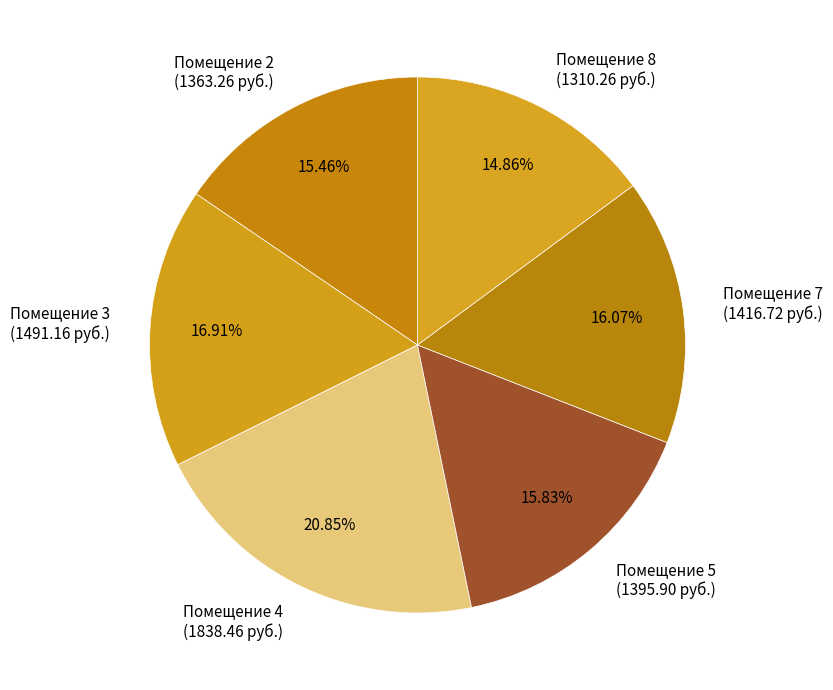

Does Помещение 2 (1363.26 руб.) represent more than half of the total?

No